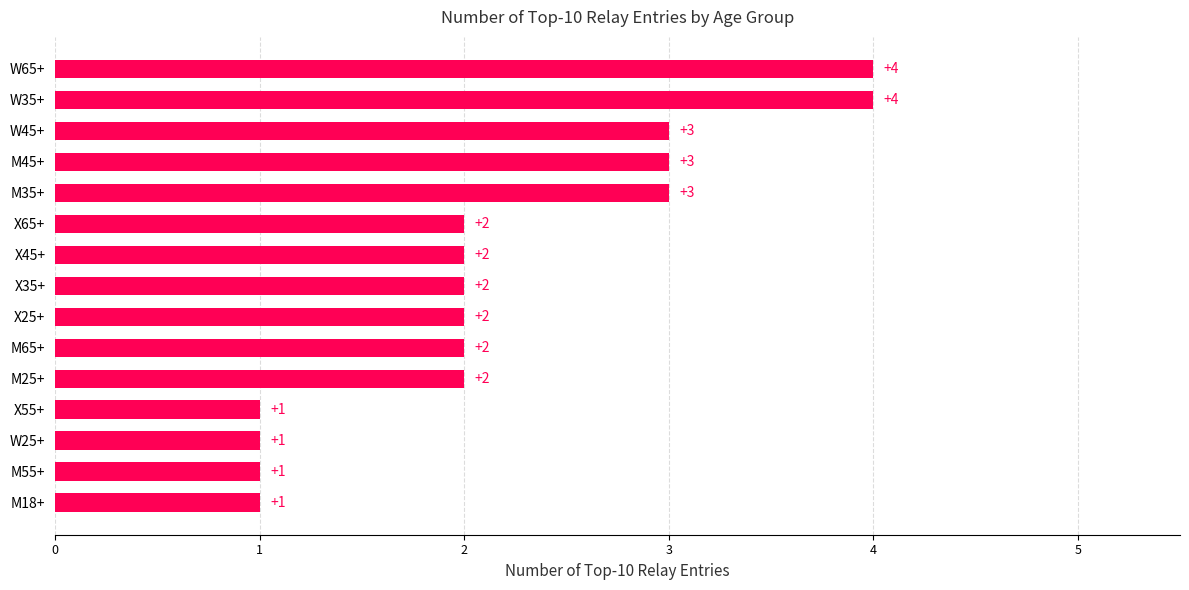

Does the chart contain stacked bars?

No